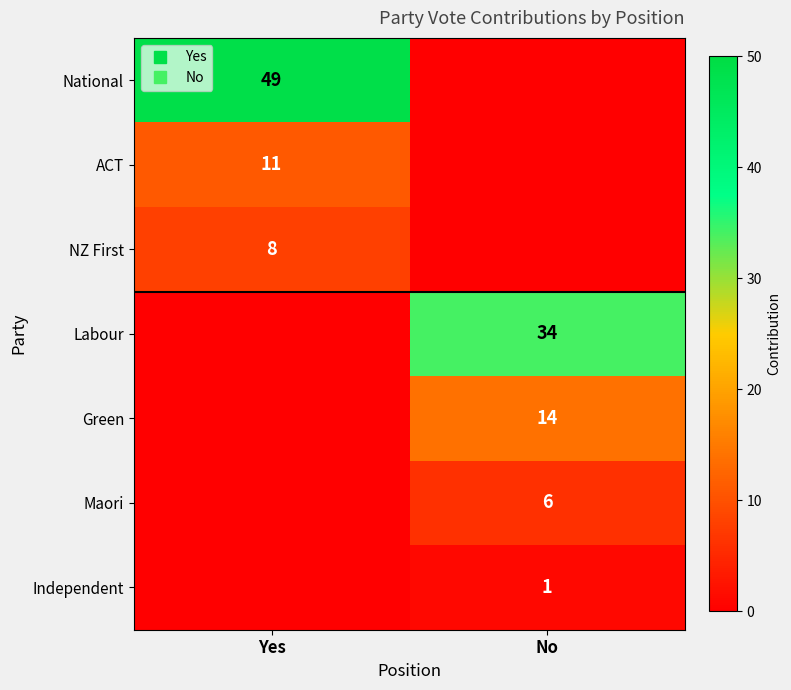

What is the difference between the Green values at Yes and No?

14